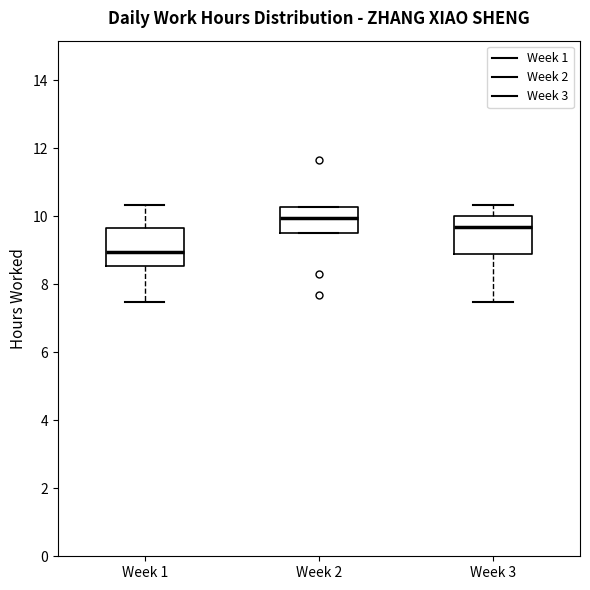

Which box's median line is the lowest?

Week 1